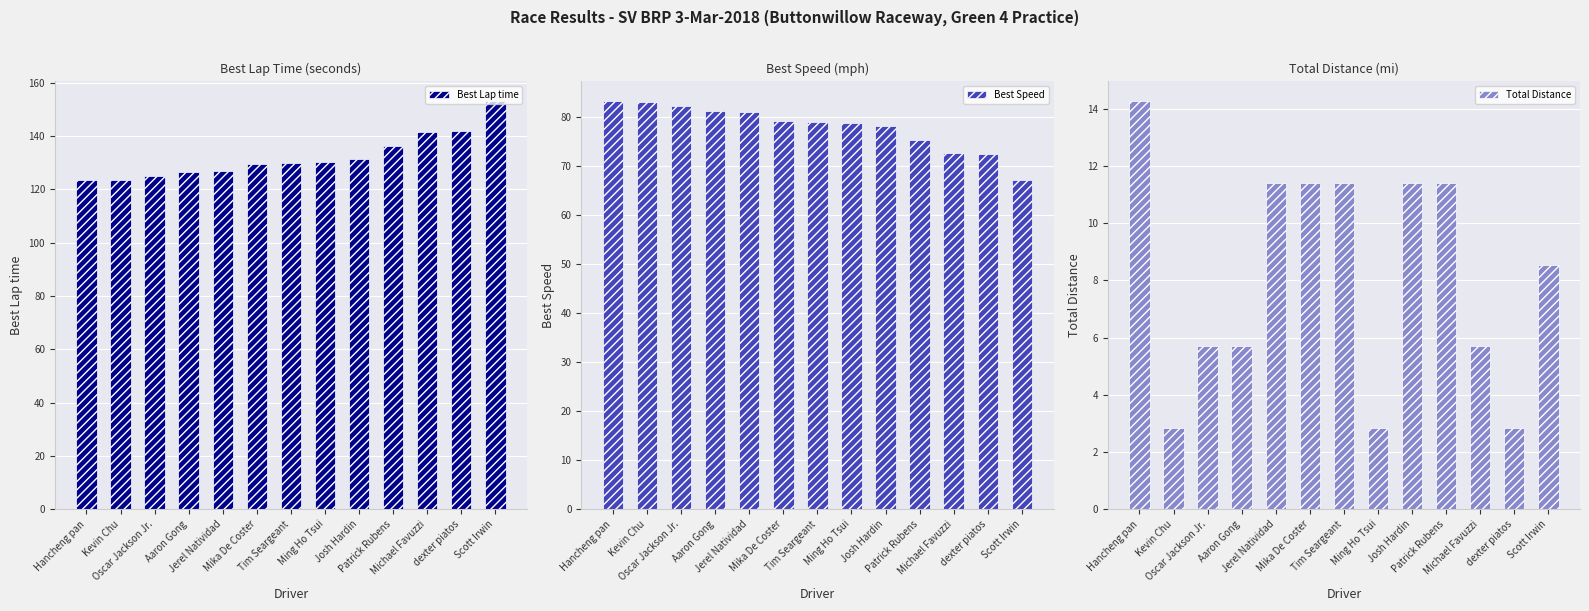

True or false: Total Distance has a value of 4.5 at Mika De Coster.

False